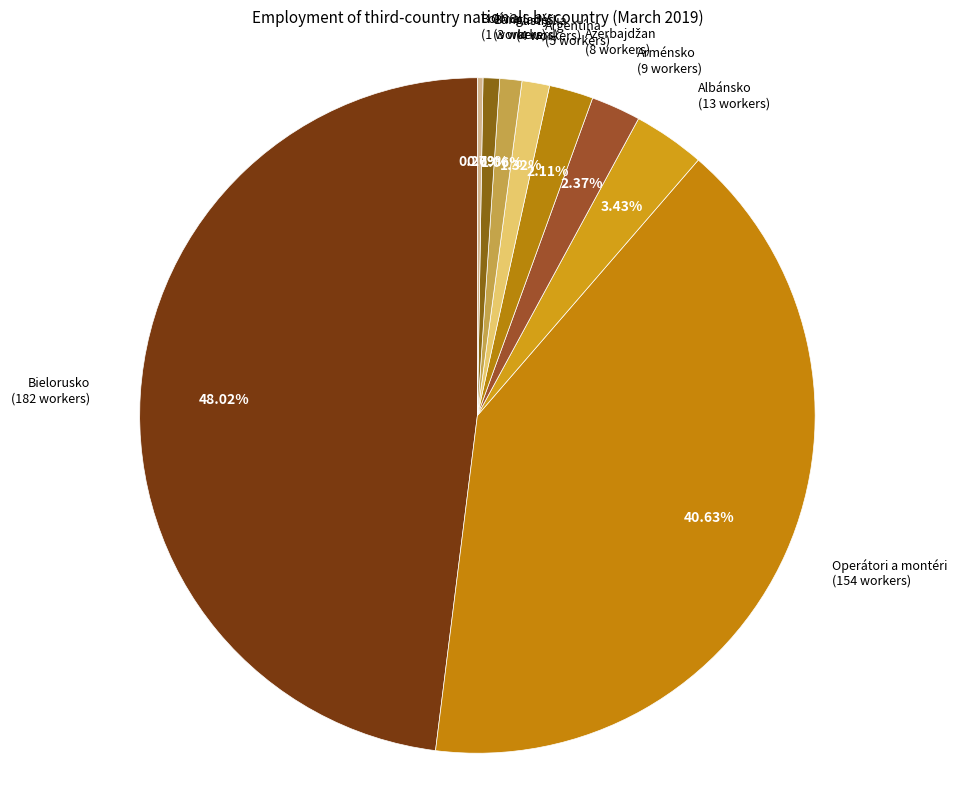

How many segments does this pie chart have?

9